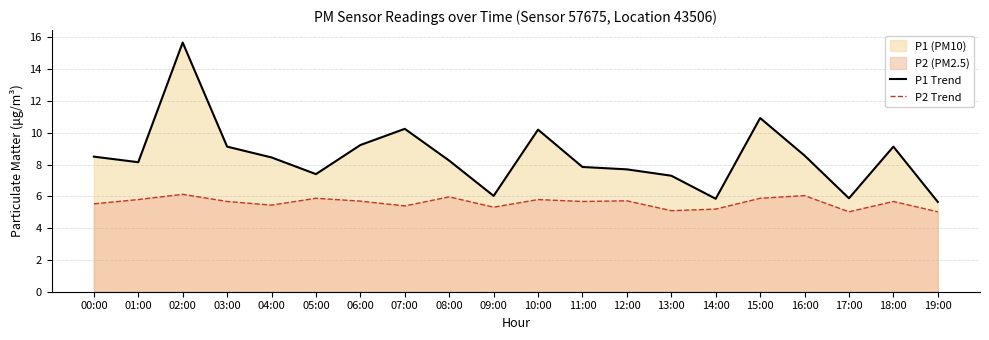

True or false: P1 Trend and P2 Trend intersect in this chart.

False